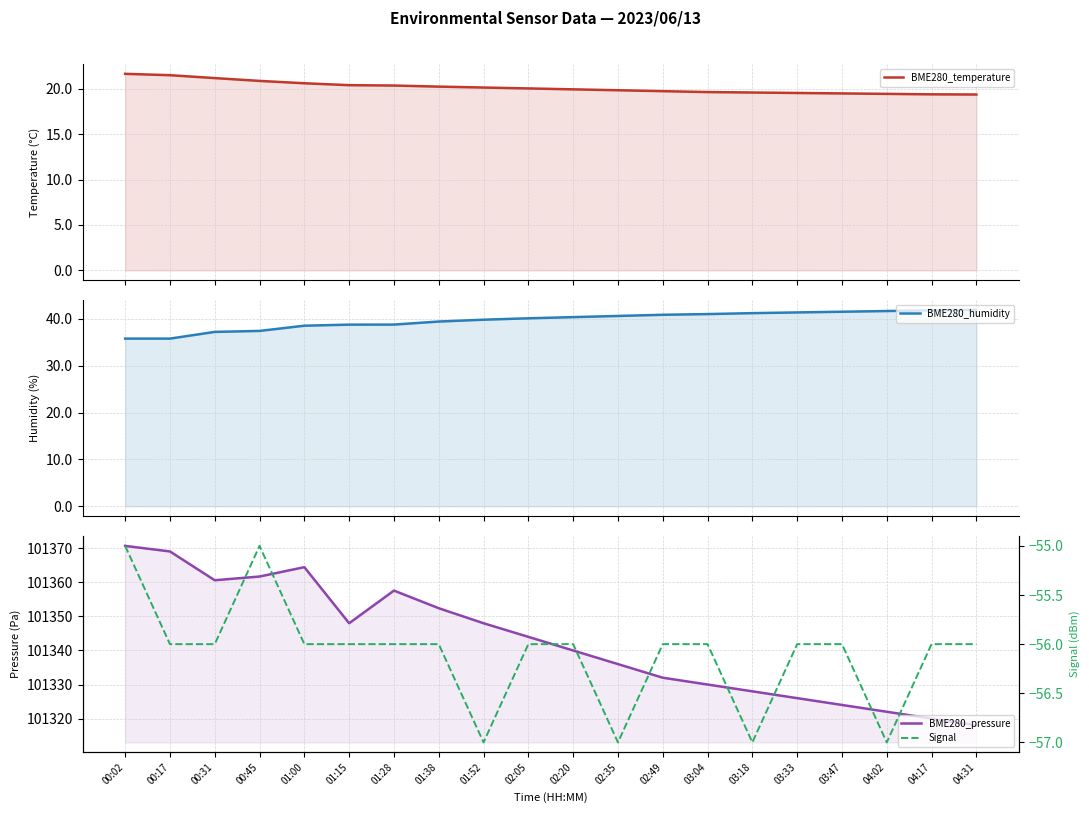

Which series changed the most between 00:31 and 02:35?

BME280_pressure